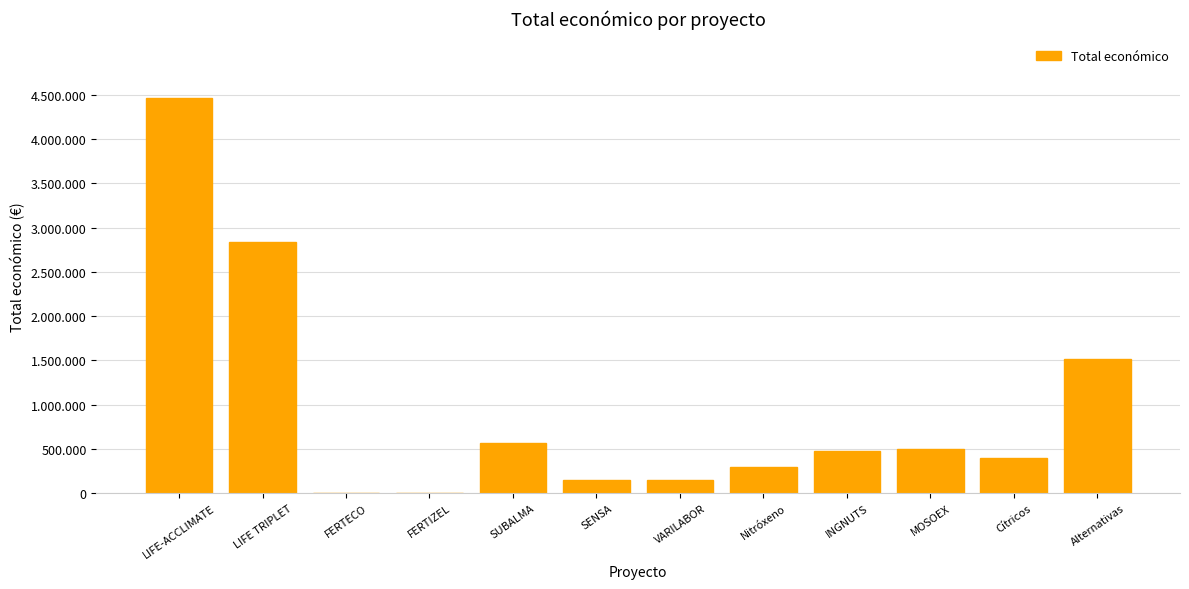

The chart shows a value of 241089 at SENSA. True or false?

False